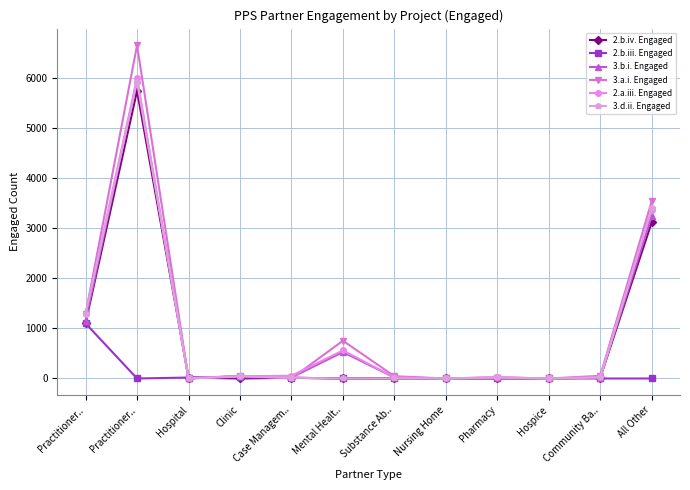

How many intersections are there between 3.d.ii. Engaged and 2.b.iii. Engaged?

2